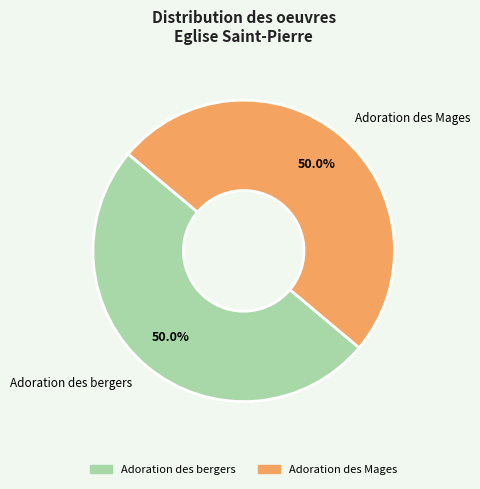

Is it true that Adoration des Mages is 50% of the pie?

True